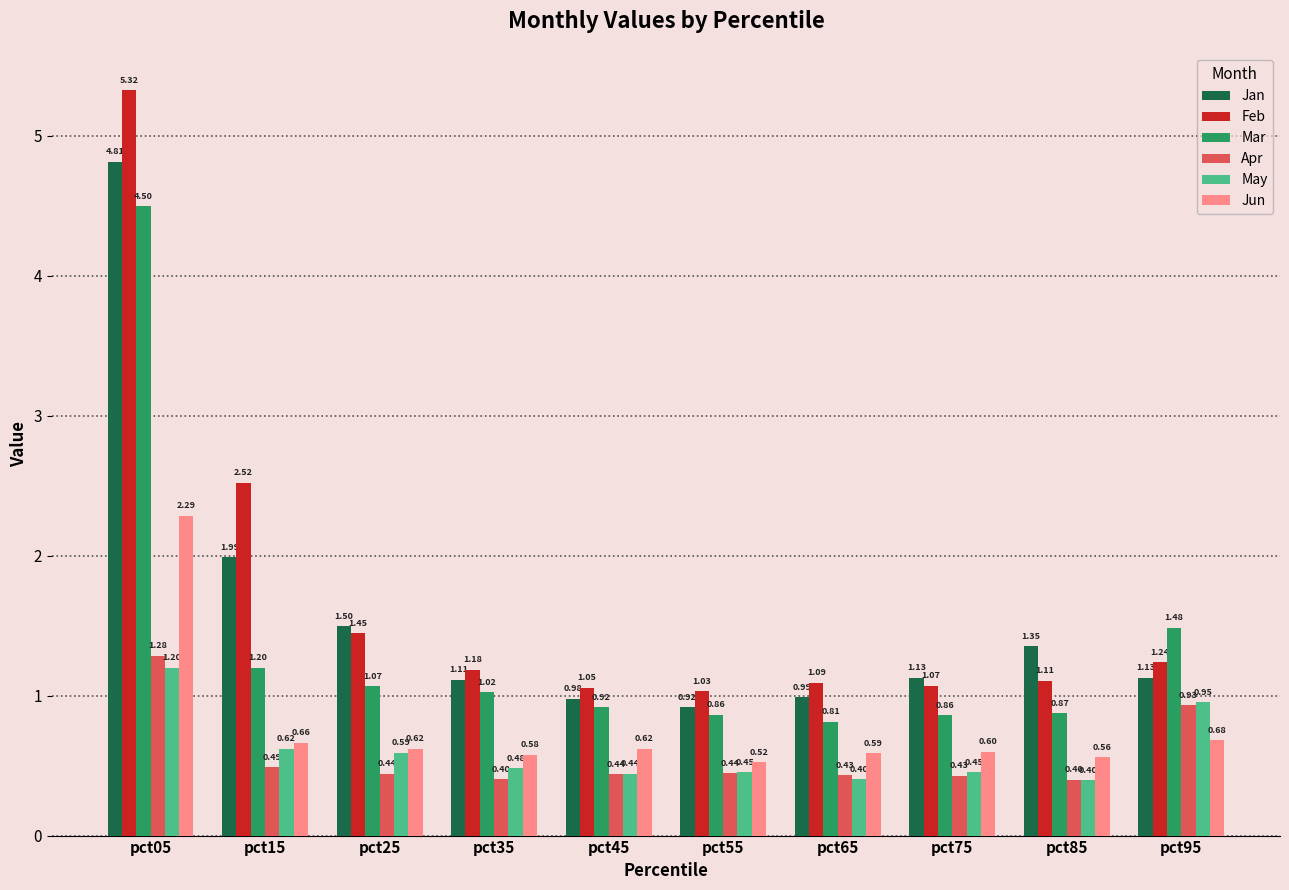

The value of Jan at pct35 is 0.4. True or false?

False